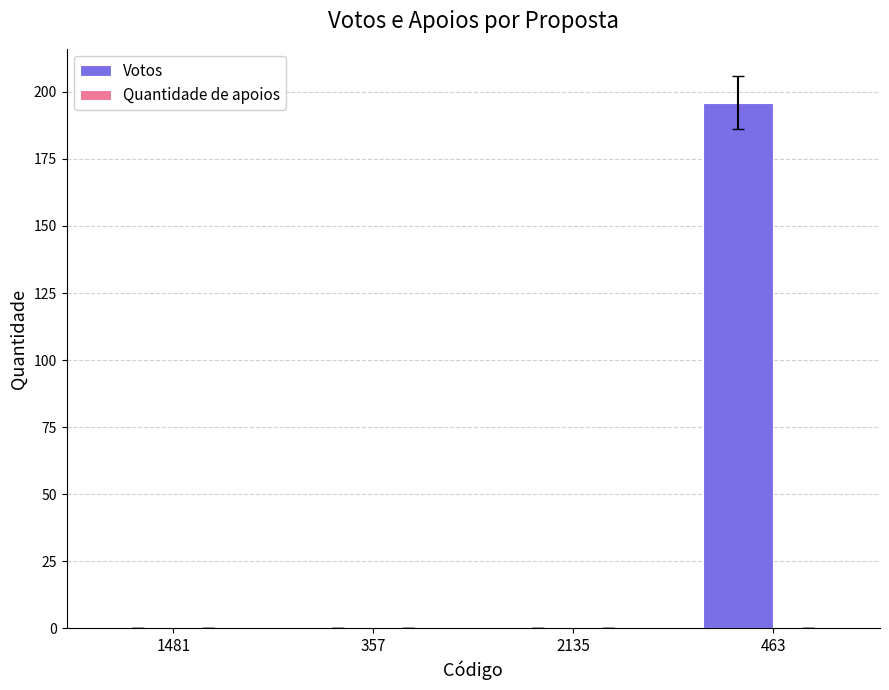

The chart shows a value of 0 at 2135. True or false?

True